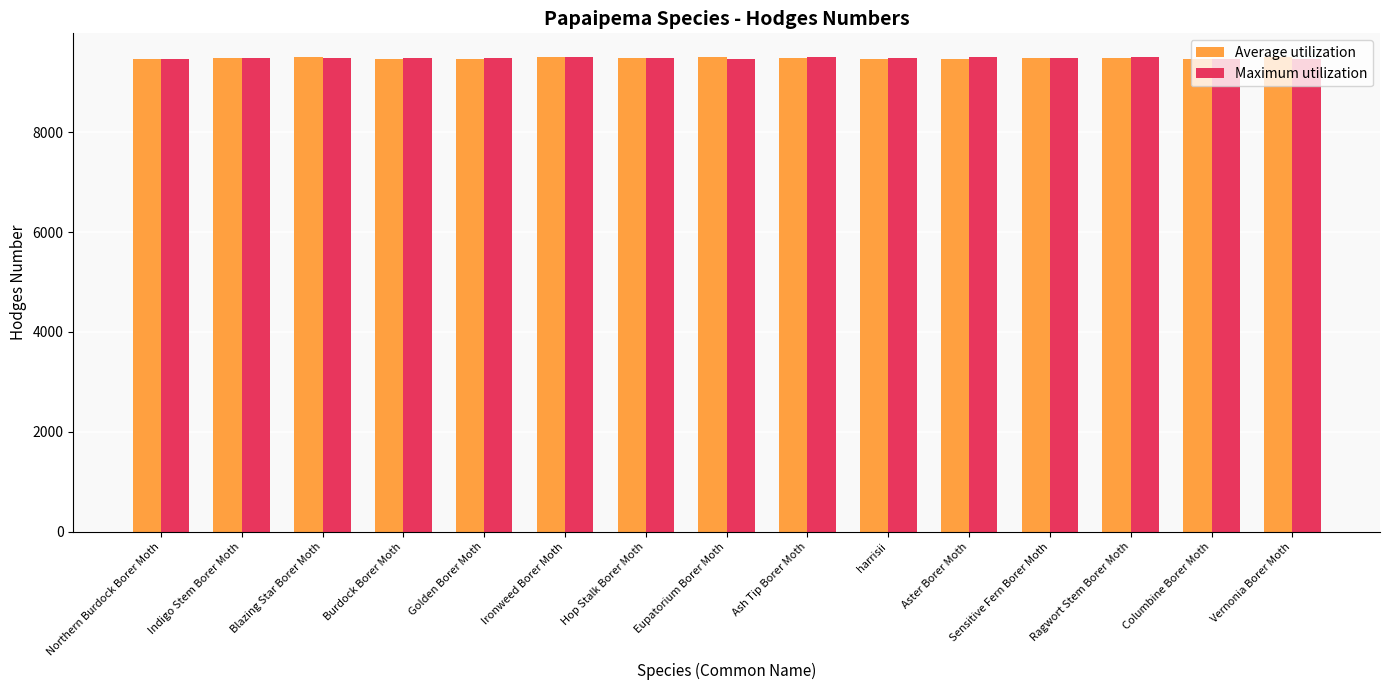

What is the average value of the Average utilization series?

9486